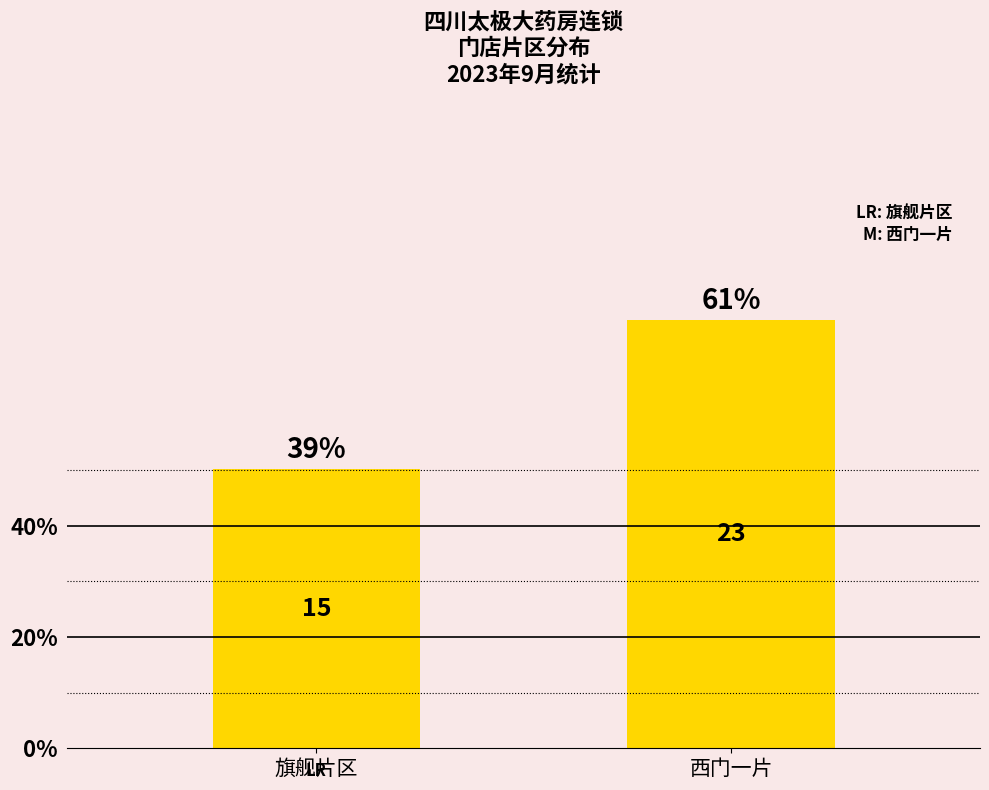

What is the label of the 1st bar from the left?

旗舰片区